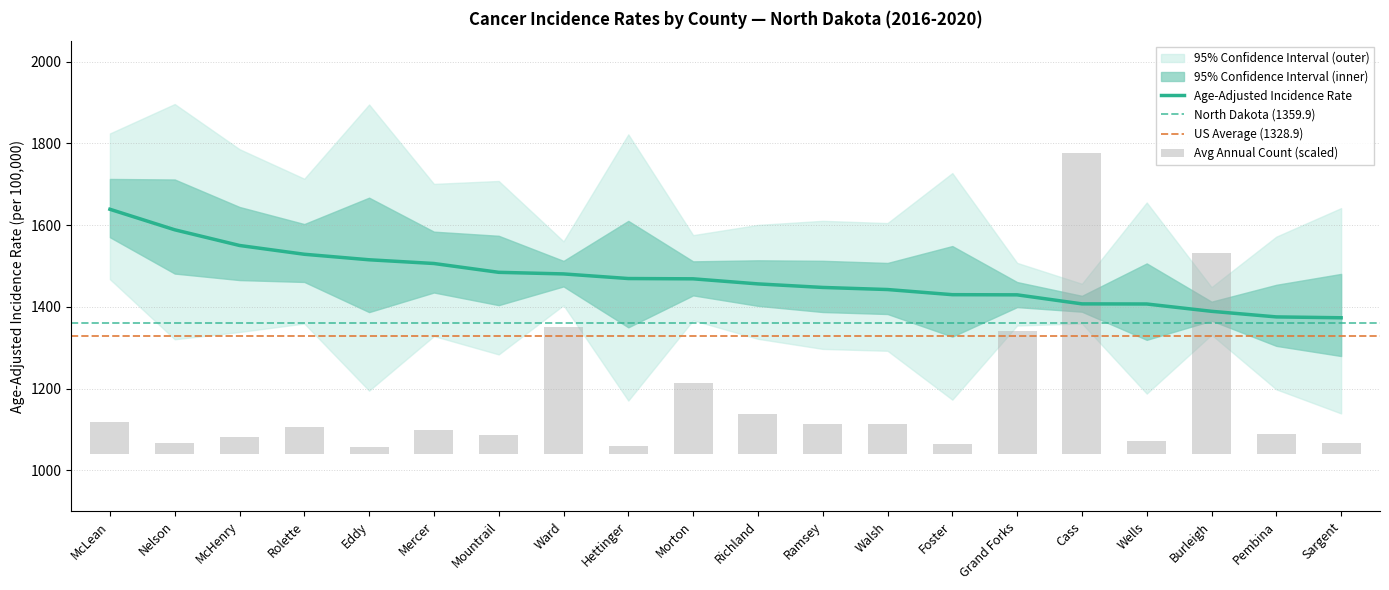

What is the label of the 13th bar from the right?

Ward